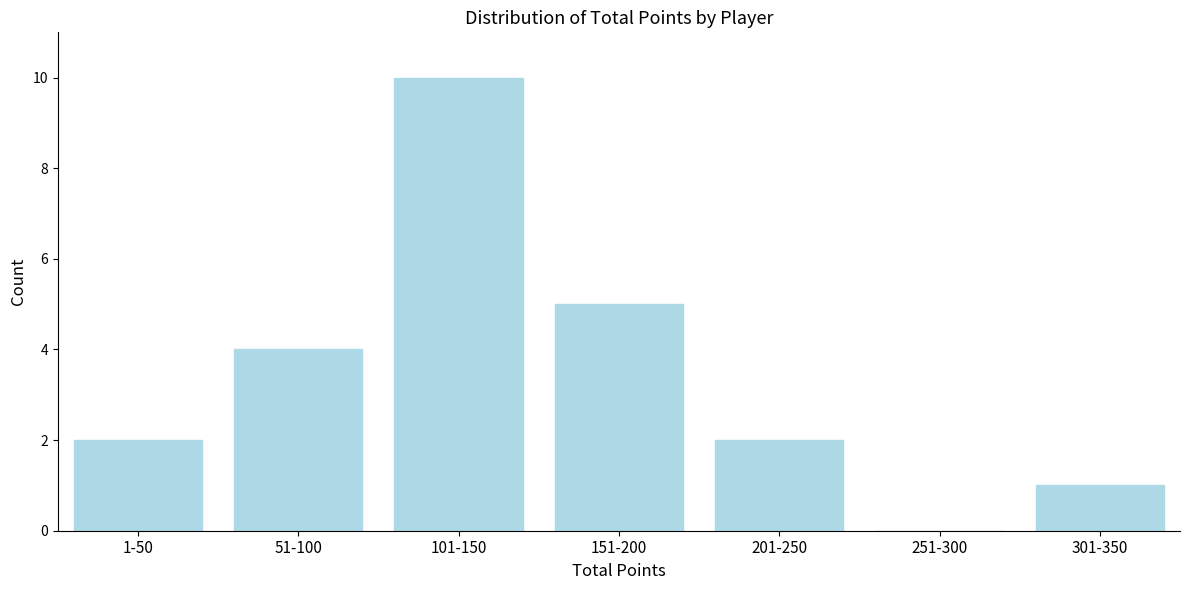

Reading left to right, list all the values displayed in this chart.

1-50=2	51-100=4	101-150=10	151-200=5	201-250=2	251-300=0	301-350=1